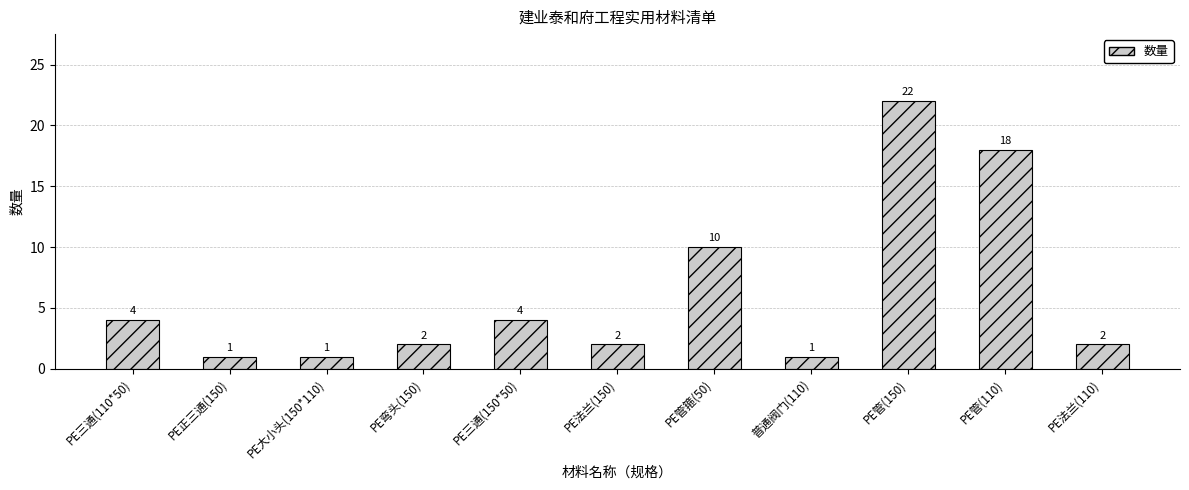

The value at PE弯头(150) is 1. True or false?

False